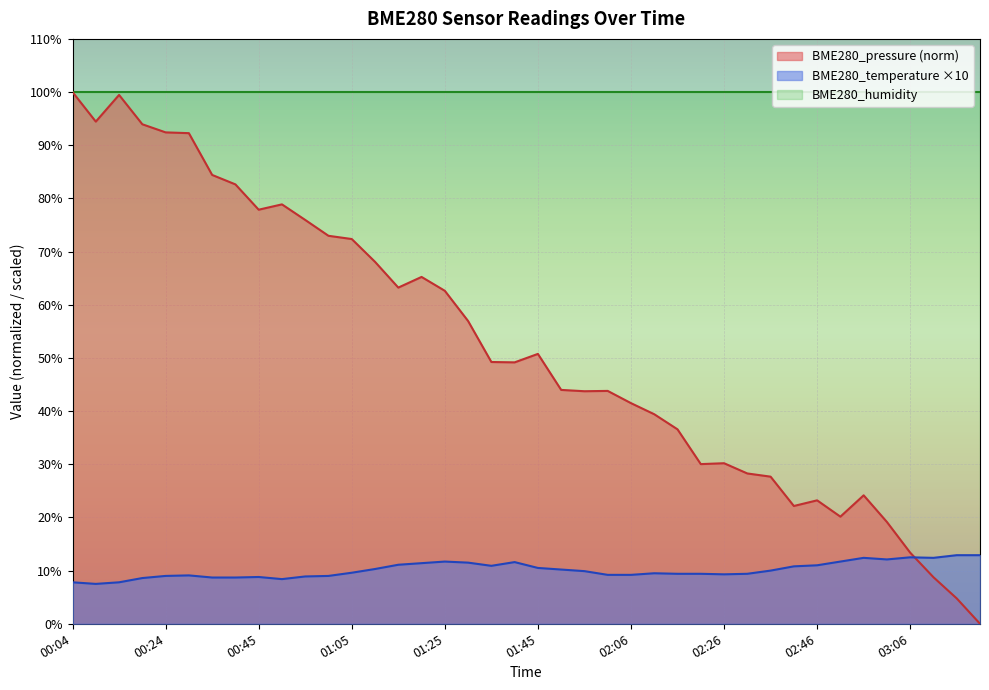

How many data points in BME280_pressure are less than 49?

19